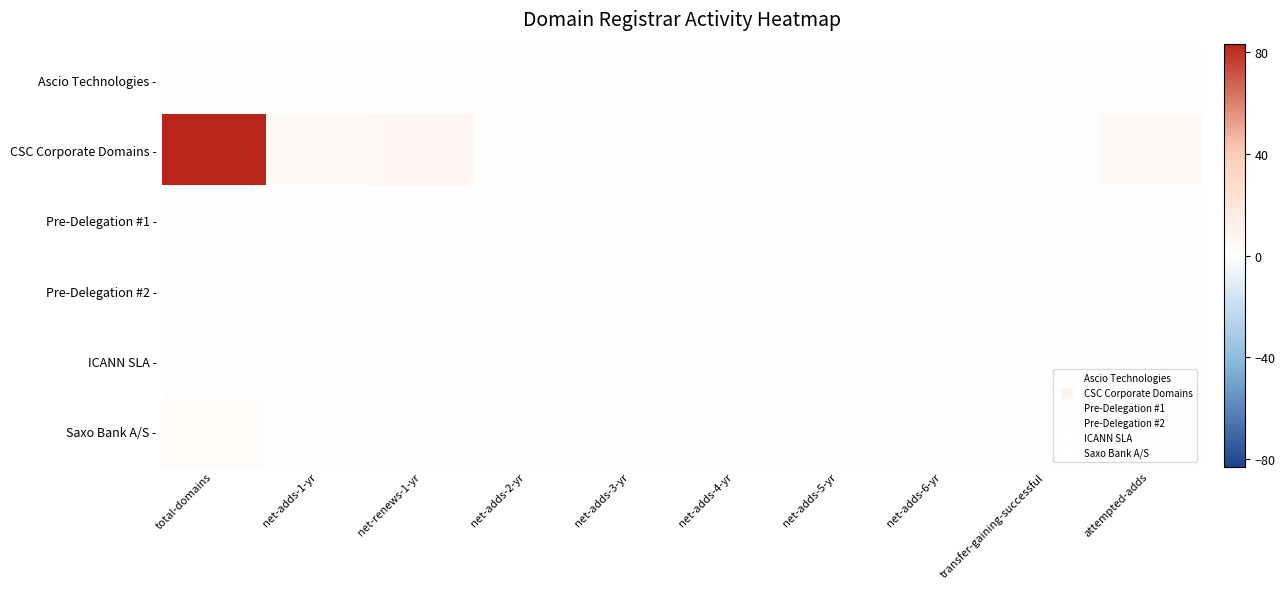

Between net-adds-3-yr and net-adds-4-yr, which is larger?

net-adds-3-yr